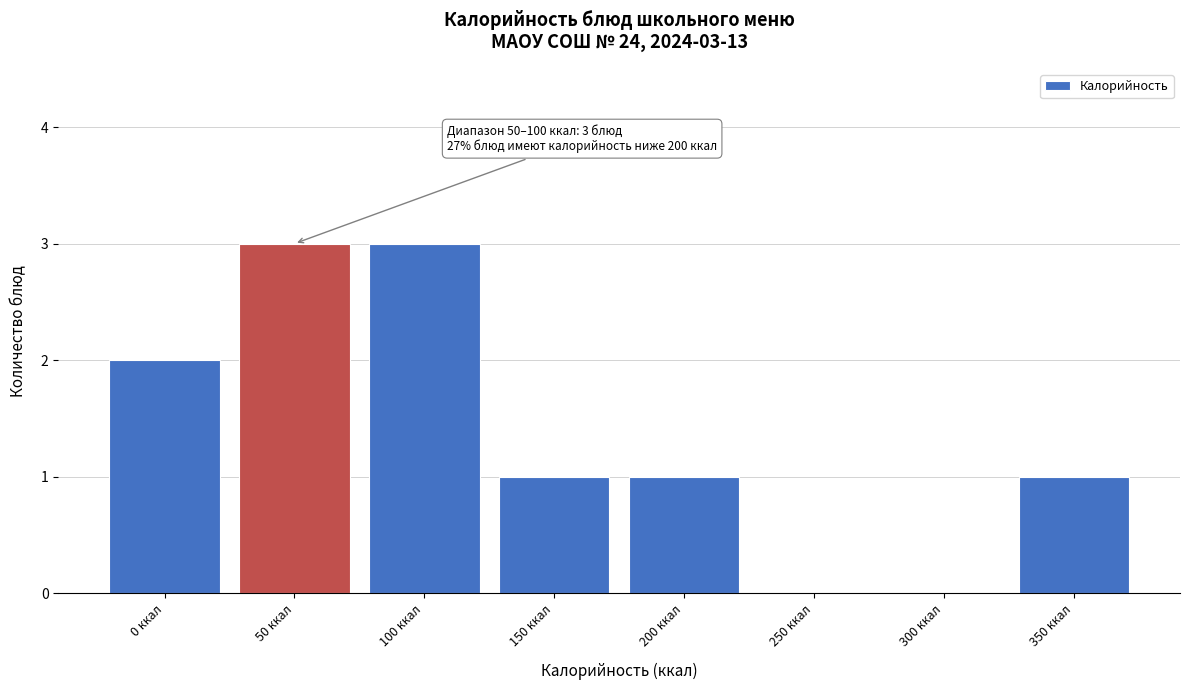

Reading left to right, what are all the values shown in this chart?

0 ккал=2	50 ккал=3	100 ккал=3	150 ккал=1	200 ккал=1	250 ккал=0	300 ккал=0	350 ккал=1